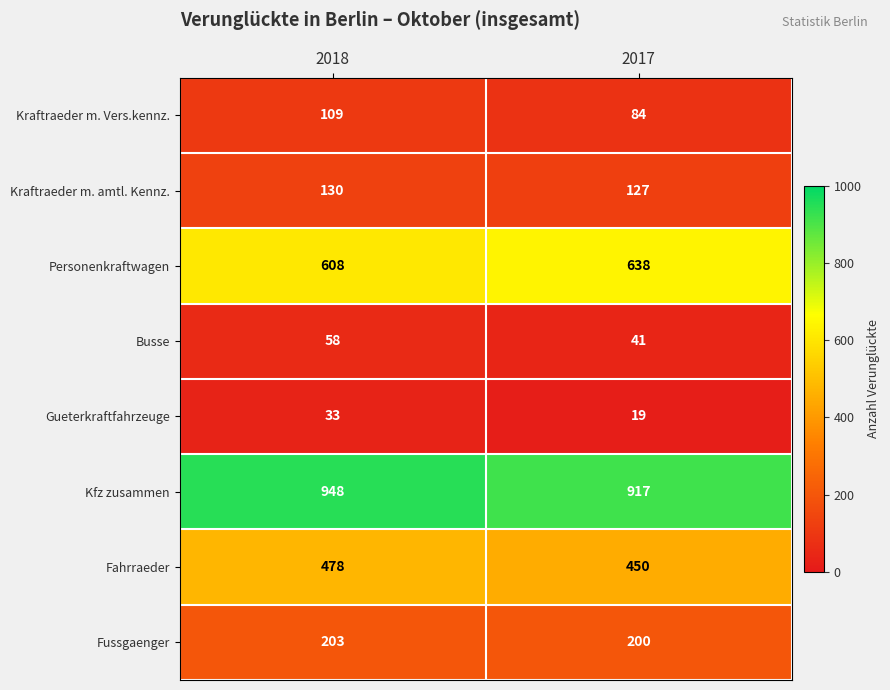

Which series changed the most between 2018 and 2017?

Kfz zusammen